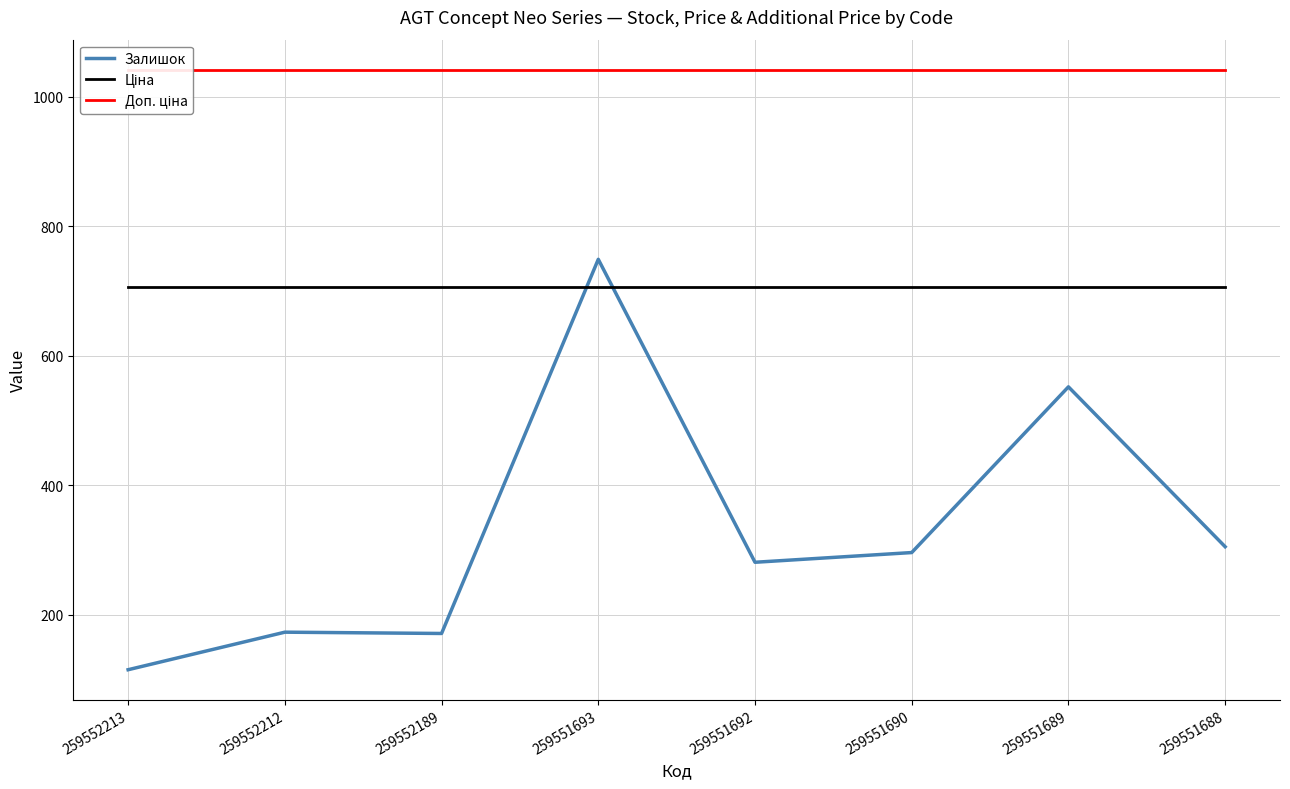

What is the difference between the second highest and second lowest values in the Залишок series?

381.0